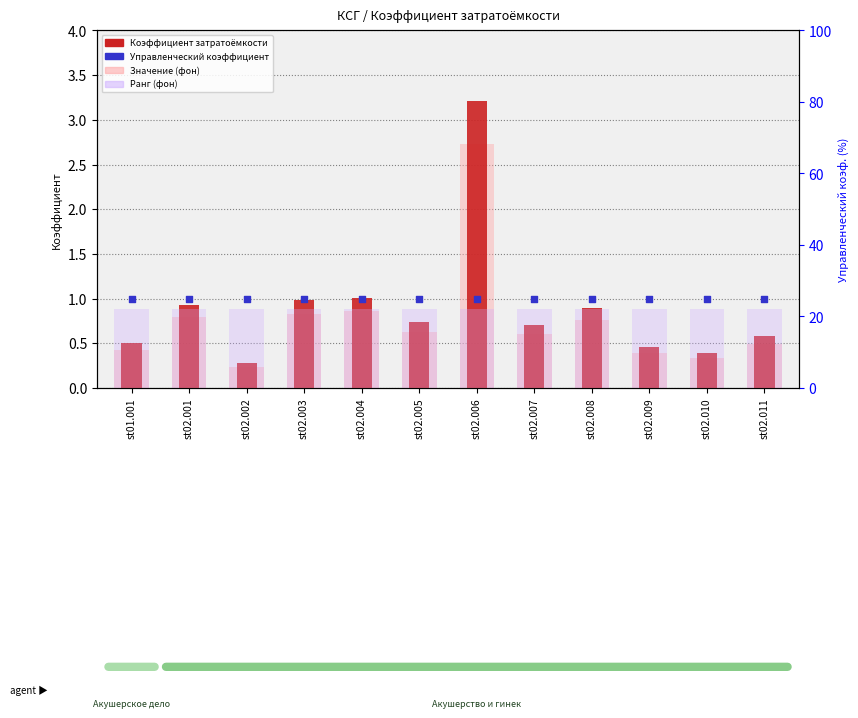

At which category is the sum across all series the highest?

st02.006